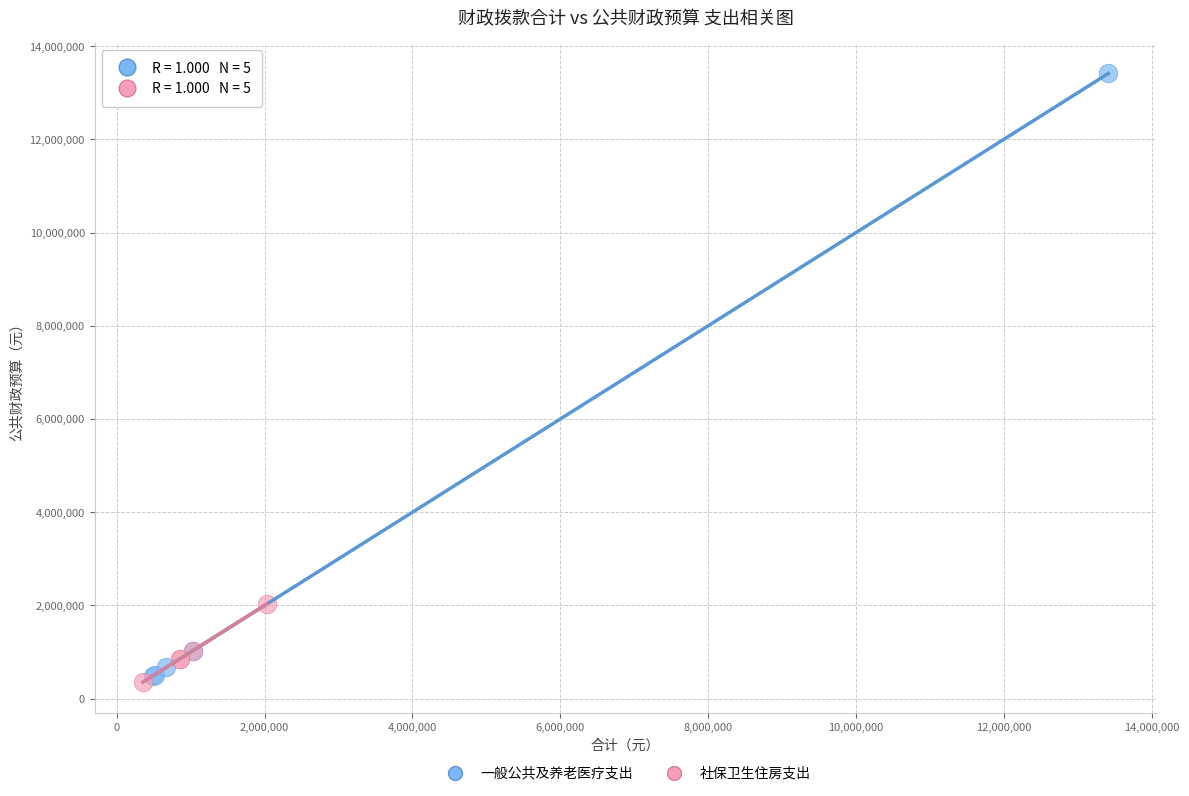

Which series reaches the maximum Y coordinate?

一般公共及养老医疗支出